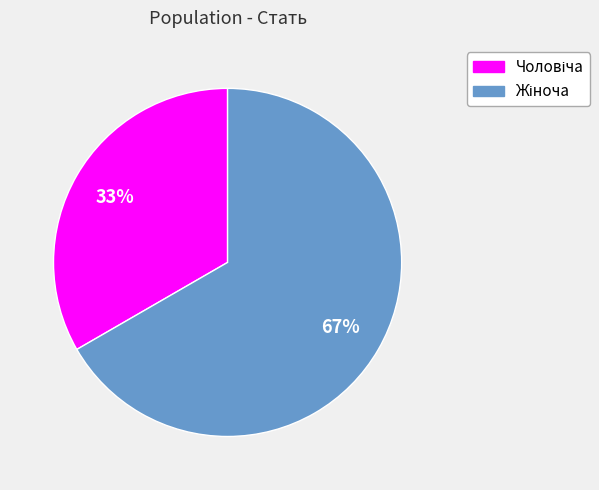

To the nearest percent, what is the average slice percentage?

50%